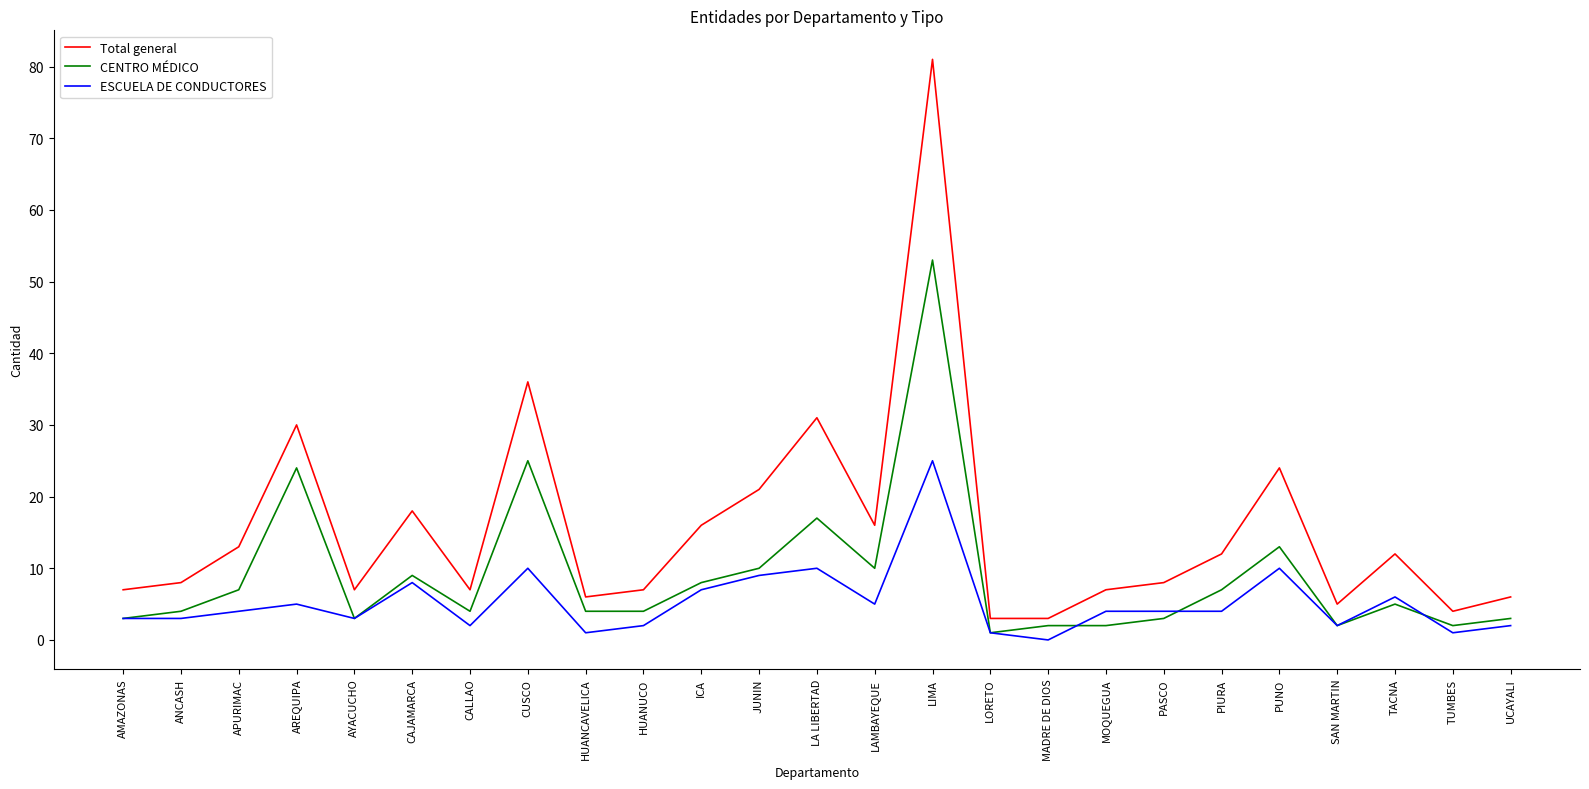

Reading left to right, extract all data points from this chart.

Total general: AMAZONAS=7	ANCASH=8	APURIMAC=13	AREQUIPA=30	AYACUCHO=7	CAJAMARCA=18	CALLAO=7	CUSCO=36	HUANCAVELICA=6	HUANUCO=7	ICA=16	JUNIN=21	LA LIBERTAD=31	LAMBAYEQUE=16	LIMA=81	LORETO=3	MADRE DE DIOS=3	MOQUEGUA=7	PASCO=8	PIURA=12	PUNO=24	SAN MARTIN=5	TACNA=12	TUMBES=4	UCAYALI=6
CENTRO MÉDICO: AMAZONAS=3	ANCASH=4	APURIMAC=7	AREQUIPA=24	AYACUCHO=3	CAJAMARCA=9	CALLAO=4	CUSCO=25	HUANCAVELICA=4	HUANUCO=4	ICA=8	JUNIN=10	LA LIBERTAD=17	LAMBAYEQUE=10	LIMA=53	LORETO=1	MADRE DE DIOS=2	MOQUEGUA=2	PASCO=3	PIURA=7	PUNO=13	SAN MARTIN=2	TACNA=5	TUMBES=2	UCAYALI=3
ESCUELA DE CONDUCTORES: AMAZONAS=3	ANCASH=3	APURIMAC=4	AREQUIPA=5	AYACUCHO=3	CAJAMARCA=8	CALLAO=2	CUSCO=10	HUANCAVELICA=1	HUANUCO=2	ICA=7	JUNIN=9	LA LIBERTAD=10	LAMBAYEQUE=5	LIMA=25	LORETO=1	MADRE DE DIOS=0	MOQUEGUA=4	PASCO=4	PIURA=4	PUNO=10	SAN MARTIN=2	TACNA=6	TUMBES=1	UCAYALI=2